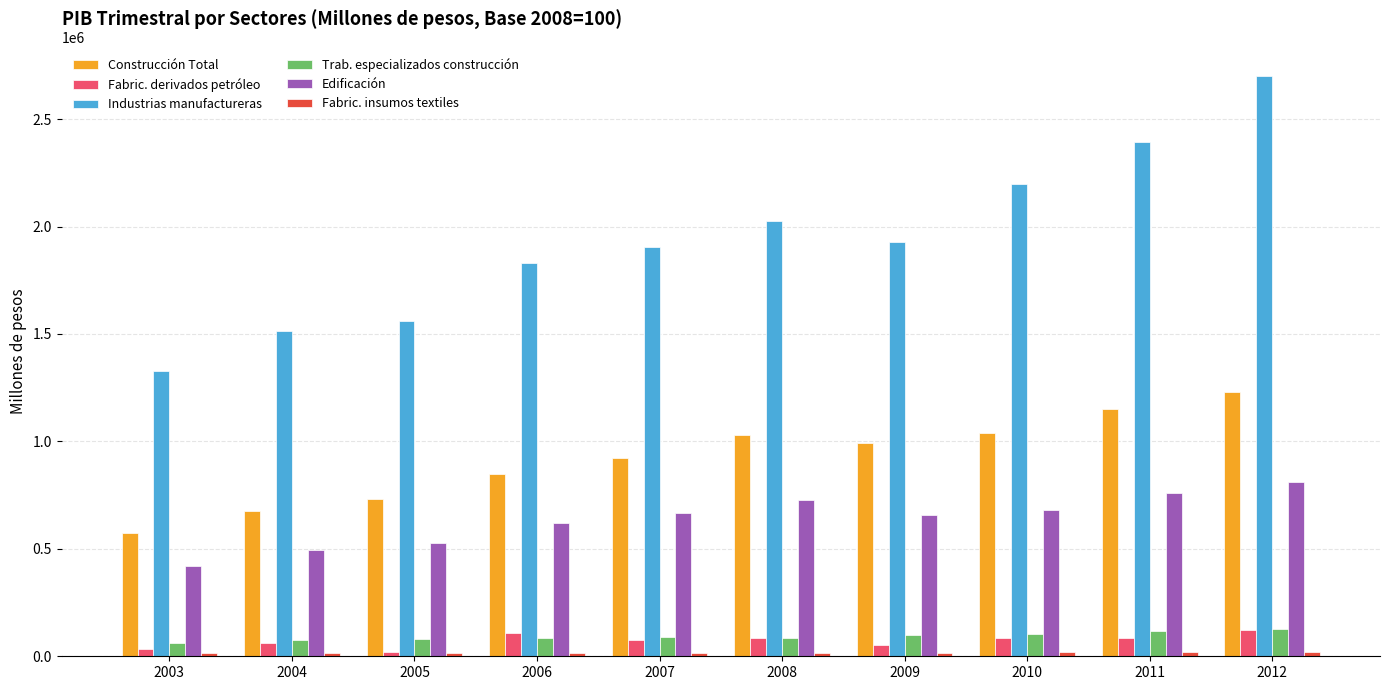

What is the maximum value shown in the chart?

2701545.0